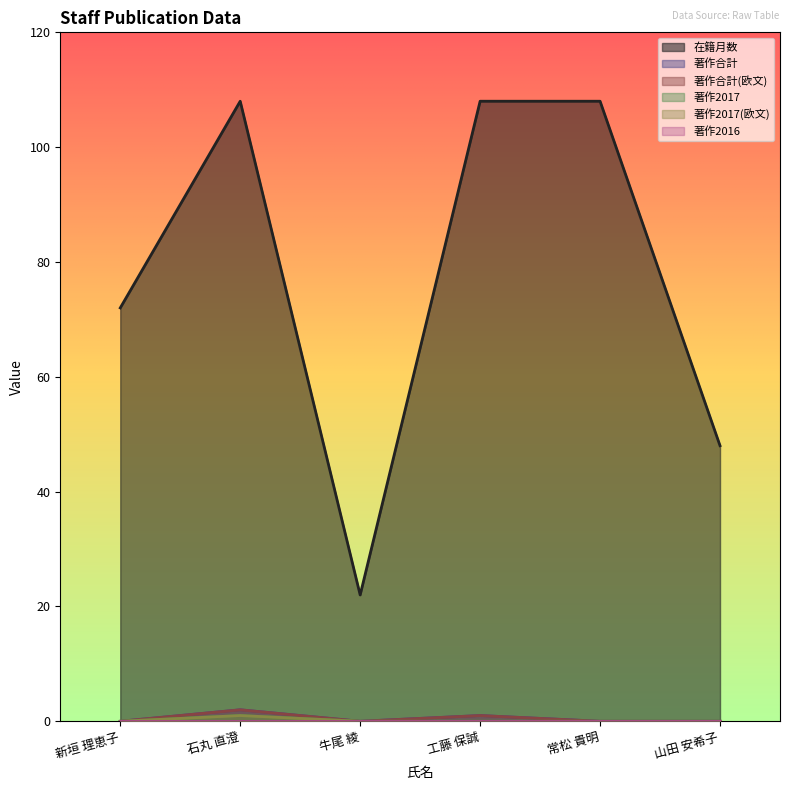

Between 山田 安希子 and 常松 貴明, which is larger?

常松 貴明